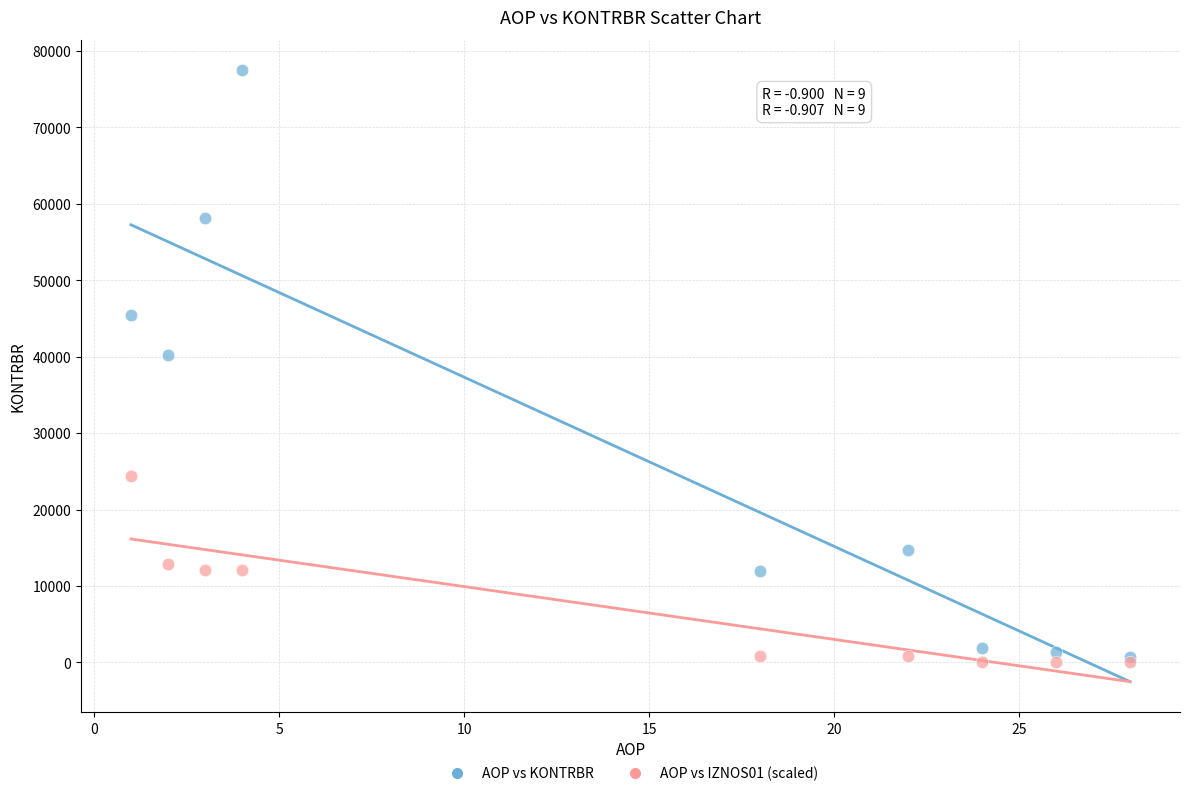

Which series has the largest Y range (max minus min)?

AOP vs KONTRBR